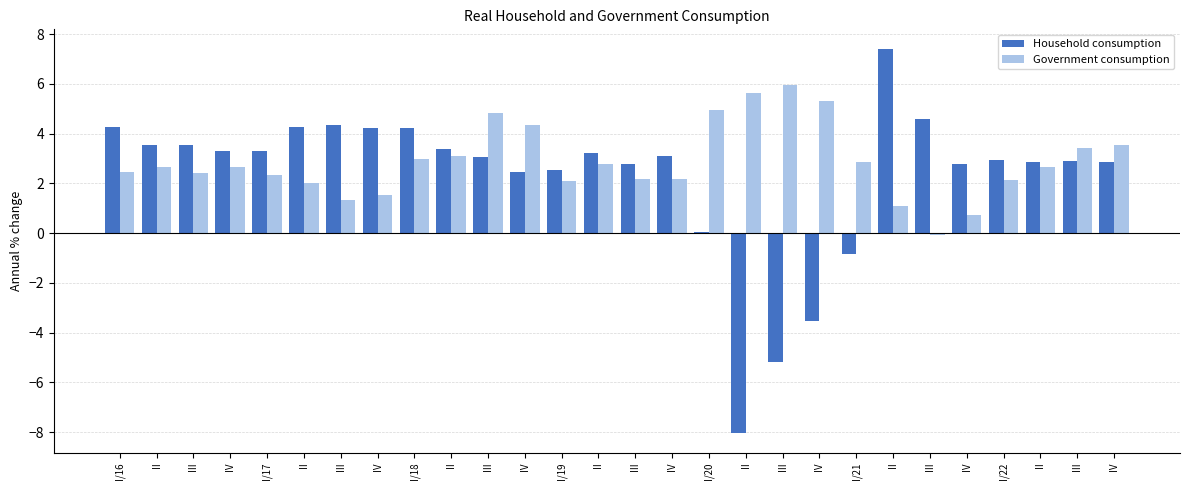

Which series has the largest total across all categories?

Government consumption